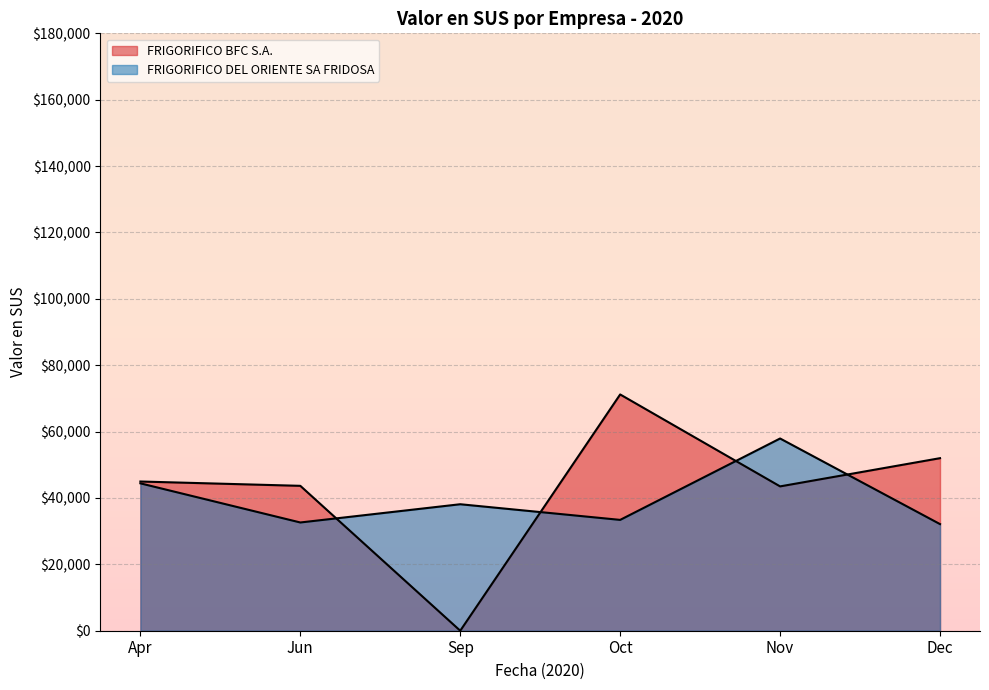

The value at Sep is 38111.2. True or false?

True